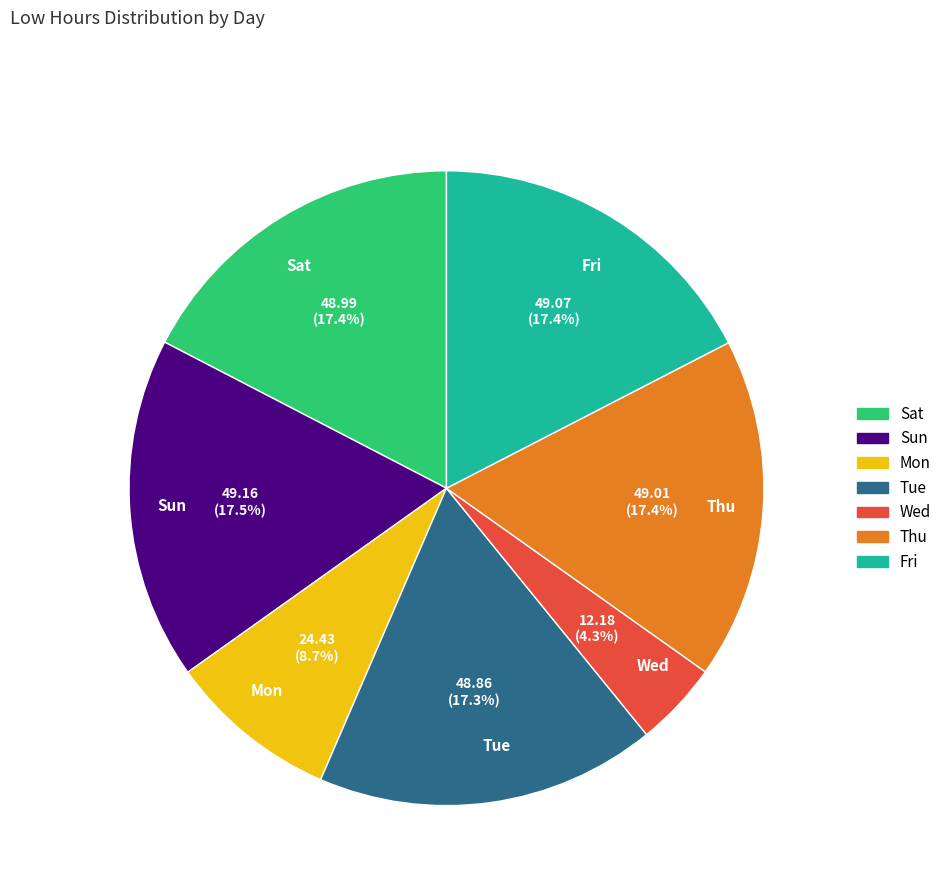

True or false: Mon accounts for 19% of the total.

False